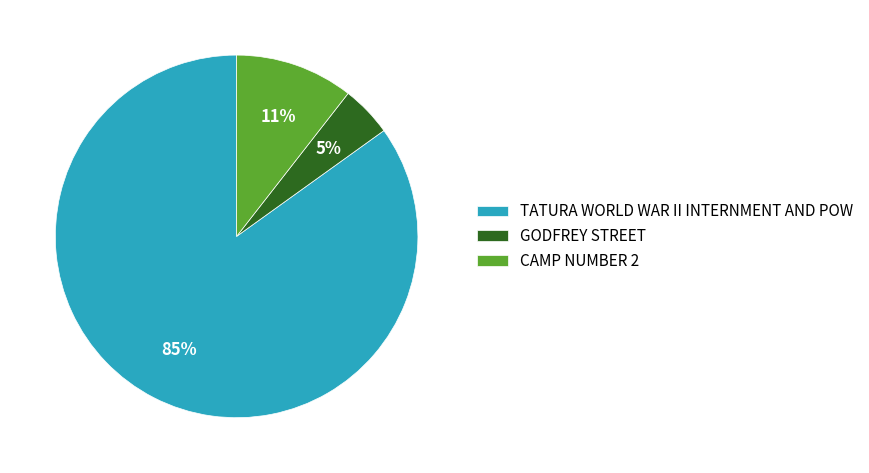

What percentage is the CAMP NUMBER 2 slice, to the nearest percent?

11%